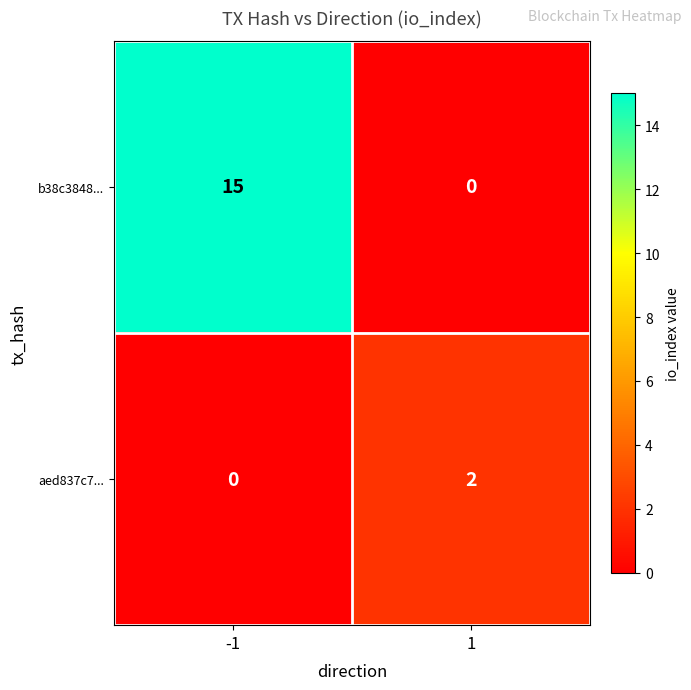

Between -1 and 1, which series saw the biggest shift?

b38c3848...